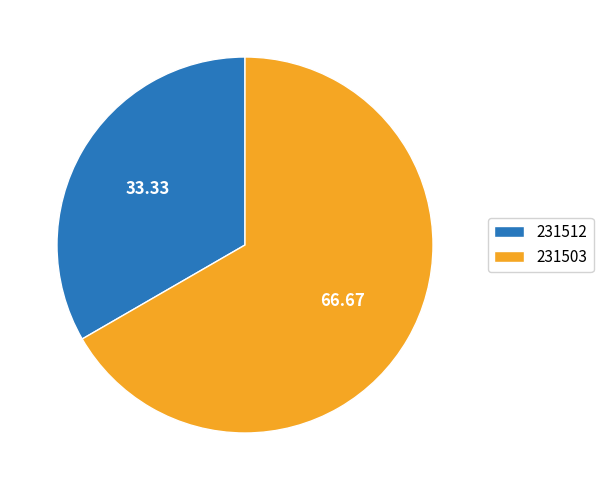

What is the smallest slice in the pie chart?

231512